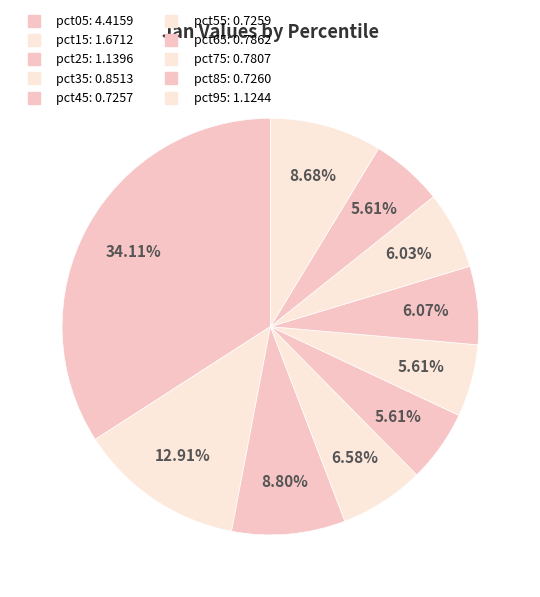

What is the largest slice in the pie chart?

pct05